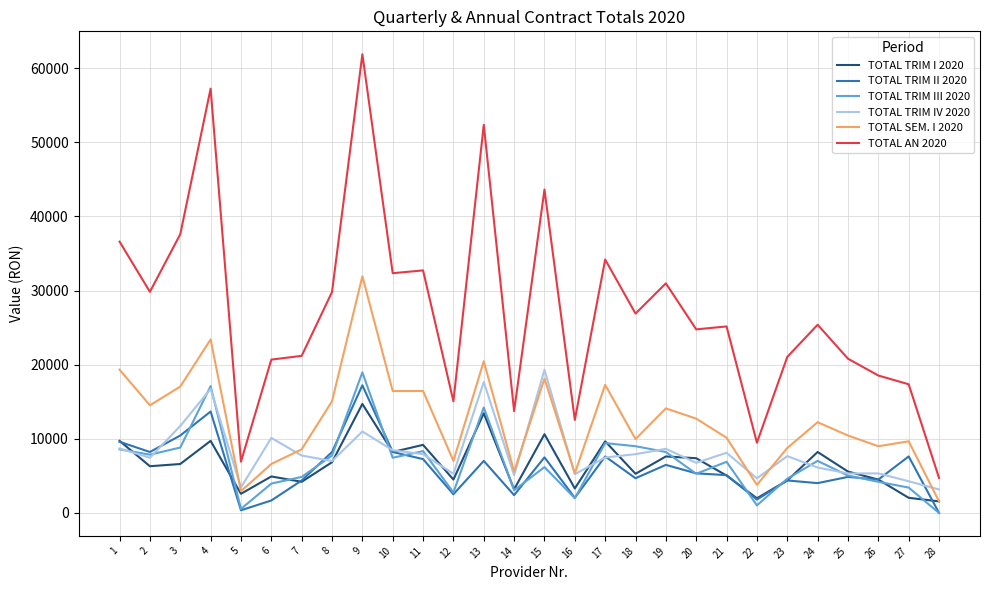

Which category has the highest value in the TOTAL TRIM II 2020 series?

9